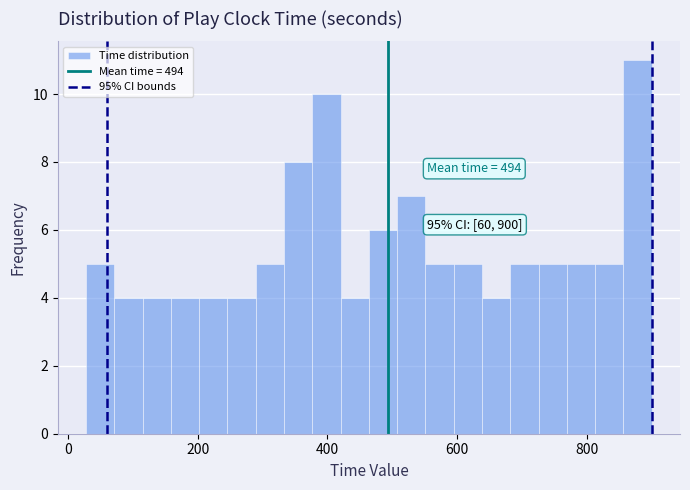

Around what value on the x-axis is the tallest bar? Give the approximate position of its centre, as read against the axis.

880